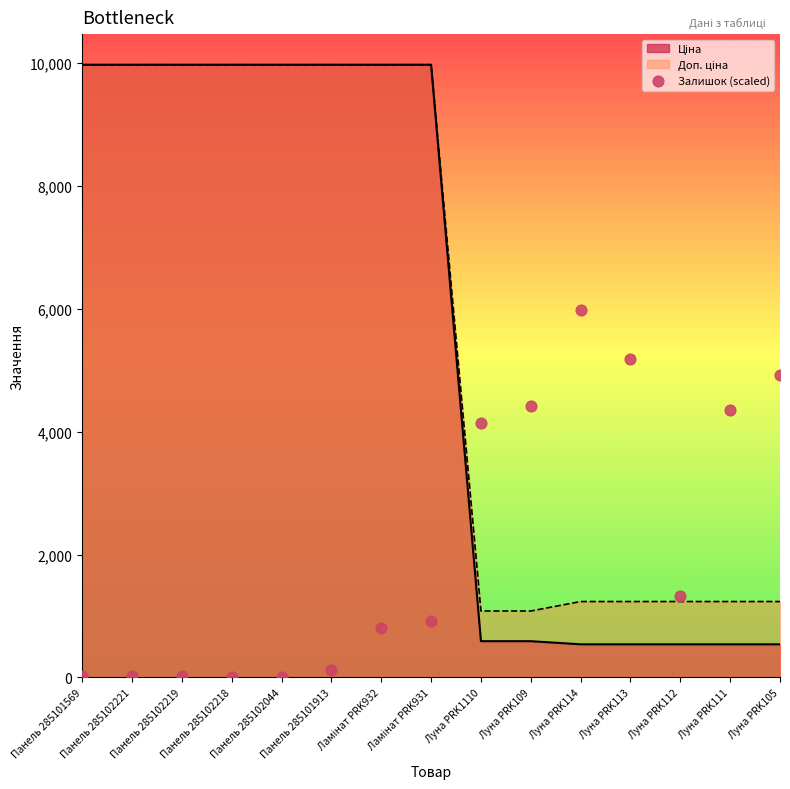

Approximately how many times larger is the value at Панель 285101913 compared to Ламінат PRK932?

0.1